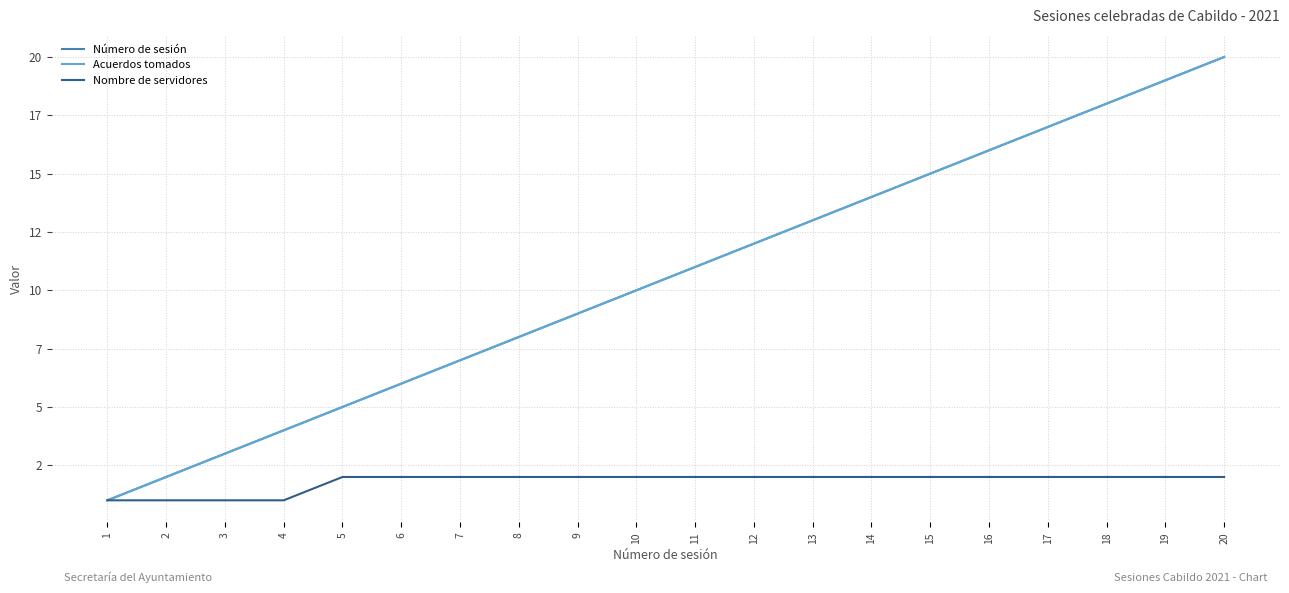

At which category is the sum across all series the highest?

20